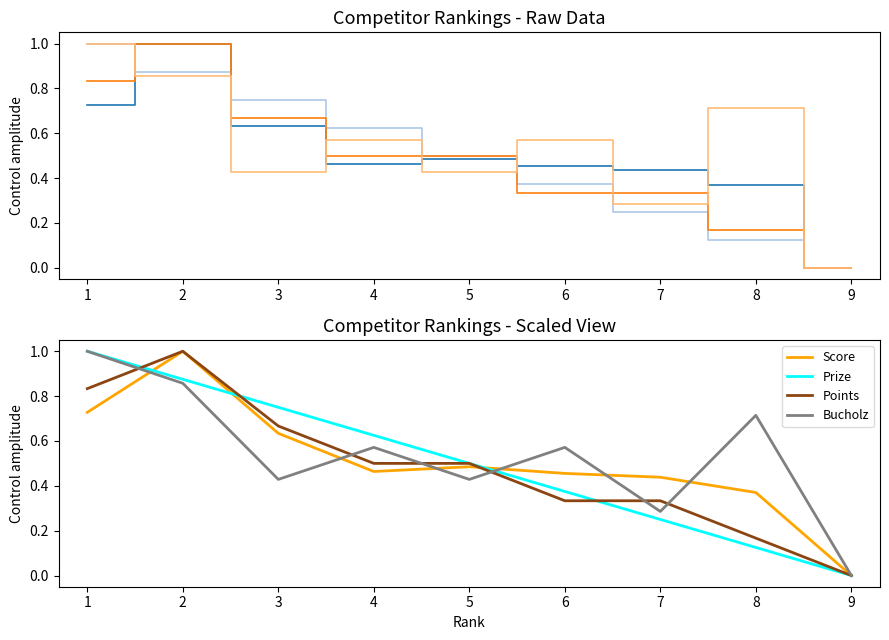

Is it true that Score equals 0.4 at 3?

False